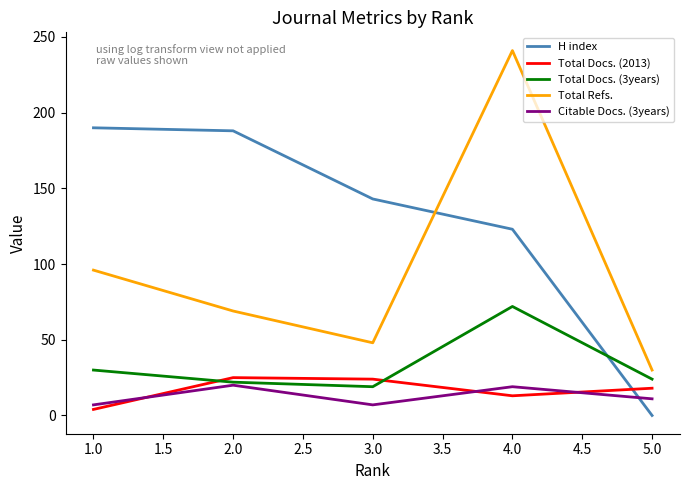

What is the lowest value of the Total Docs. (3years) series?

19